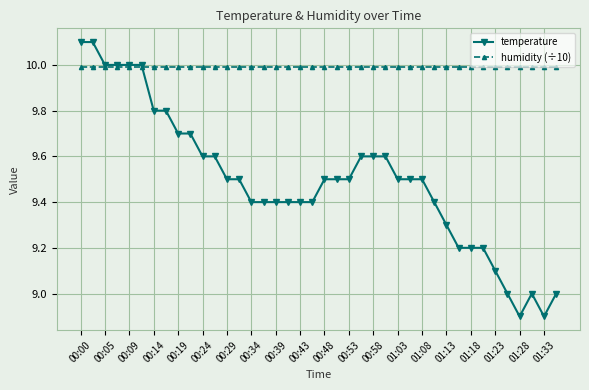

Reading left to right, transcribe all the data shown in this chart.

temperature: 10.1	10.1	10.0	10.0	10.0	10.0	9.8	9.8	9.7	9.7	9.6	9.6	9.5	9.5	9.4	9.4	9.4	9.4	9.4	9.4	9.5	9.5	9.5	9.6	9.6	9.6	9.5	9.5	9.5	9.4	9.3	9.2	9.2	9.2	9.1	9.0	8.9	9.0	8.9	9.0
humidity (÷10): 10.0	10.0	10.0	10.0	10.0	10.0	10.0	10.0	10.0	10.0	10.0	10.0	10.0	10.0	10.0	10.0	10.0	10.0	10.0	10.0	10.0	10.0	10.0	10.0	10.0	10.0	10.0	10.0	10.0	10.0	10.0	10.0	10.0	10.0	10.0	10.0	10.0	10.0	10.0	10.0